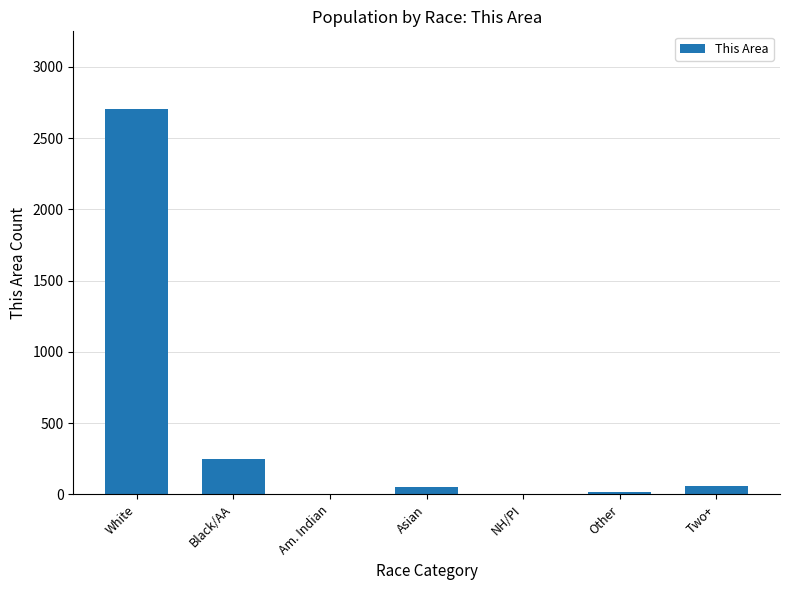

How many series are shown in this chart?

1